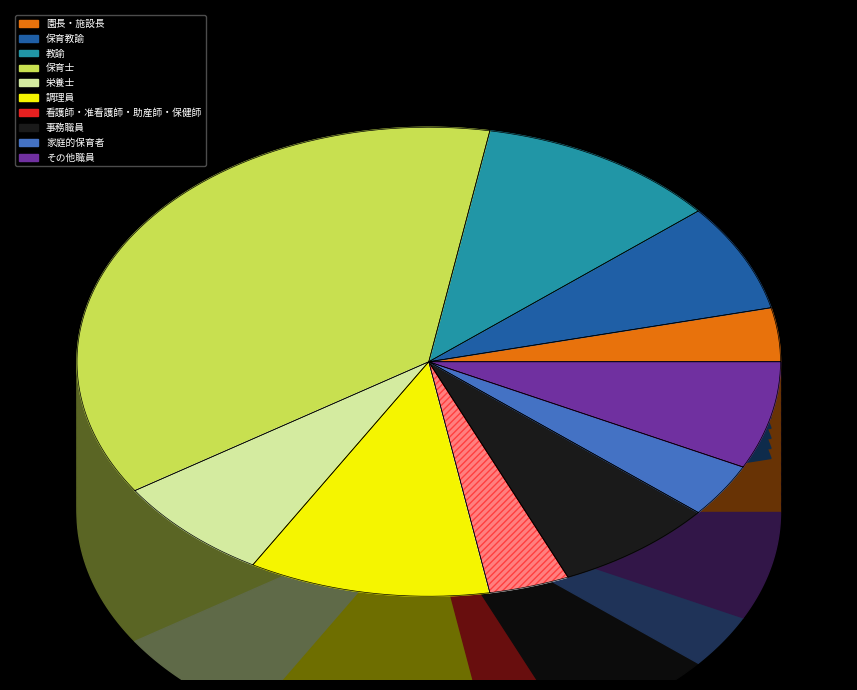

Which has a higher value, 教諭 or 保育士?

保育士